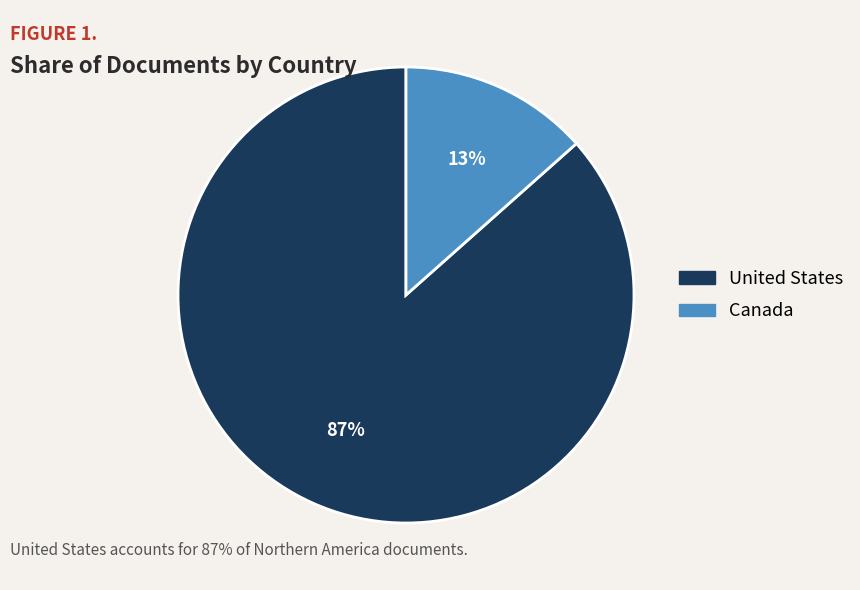

How many slices are in this pie chart?

2